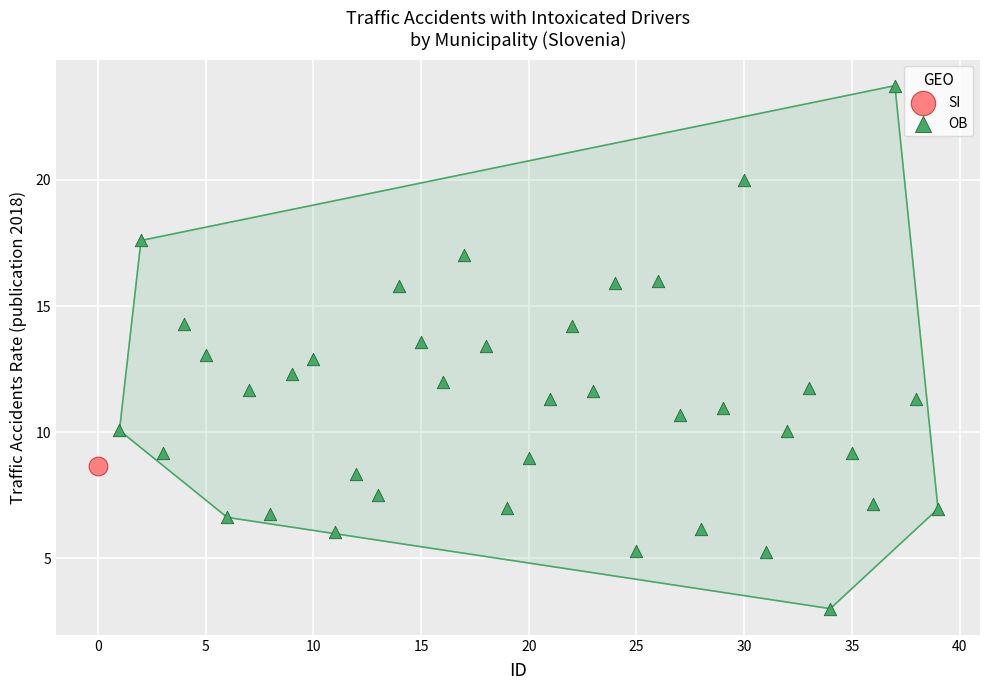

What are all the series names shown in the legend?

SI, OB